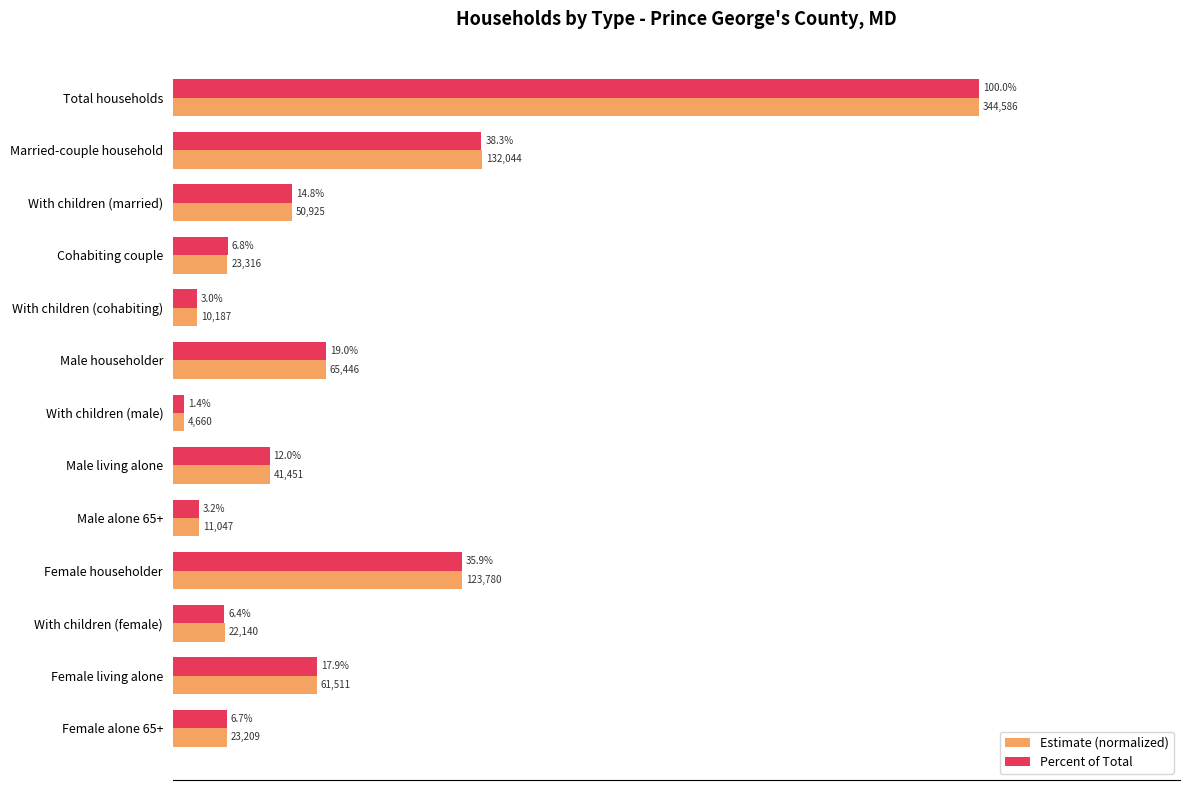

What are all the series names shown in the legend?

Estimate (normalized), Percent of Total